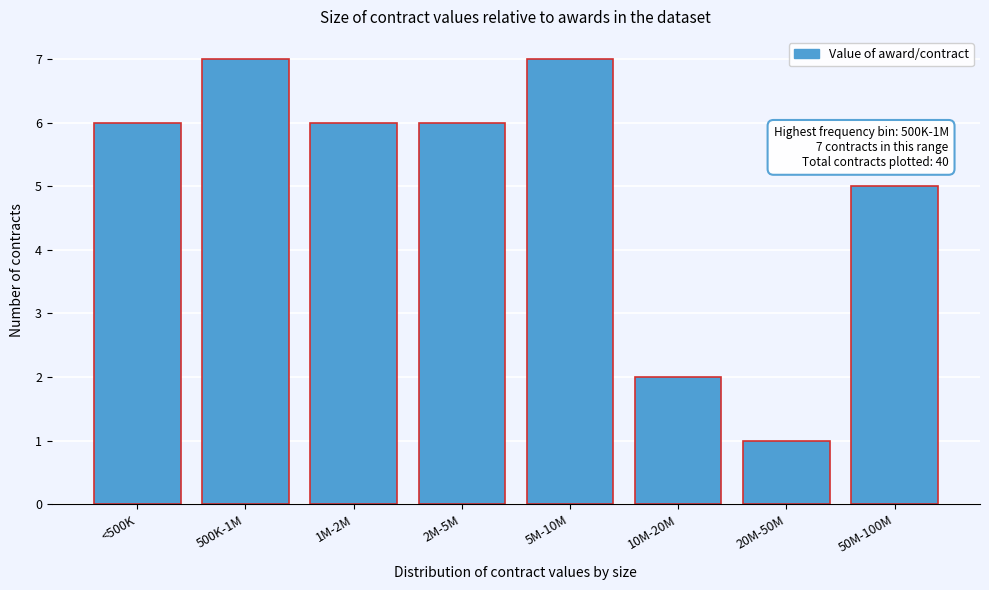

Reading right to left, what are all the values shown in this chart?

50M-100M=5	20M-50M=1	10M-20M=2	5M-10M=7	2M-5M=6	1M-2M=6	500K-1M=7	<500K=6